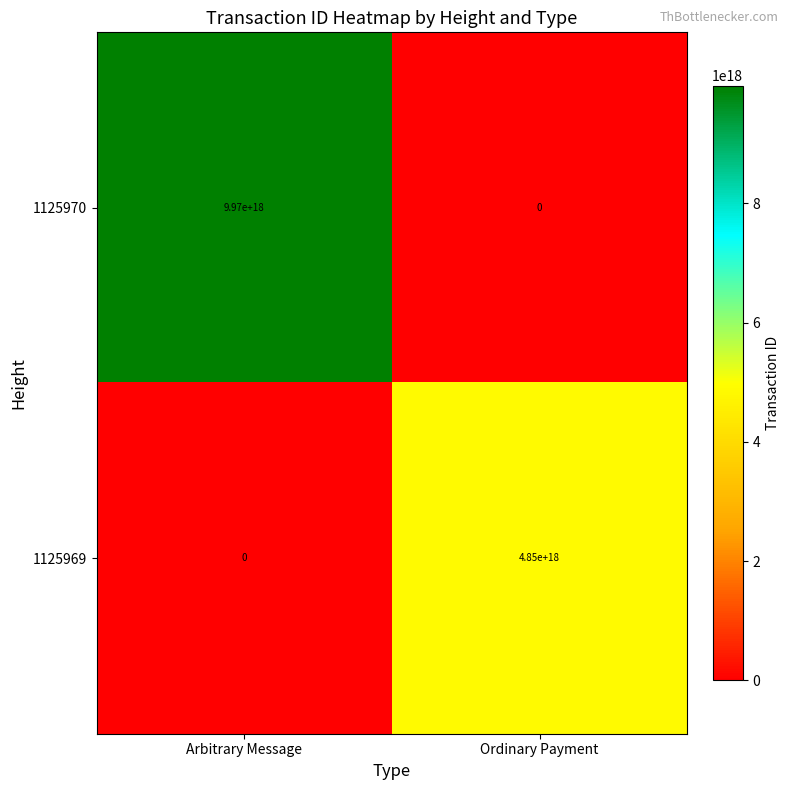

How many data points does each series have?

2